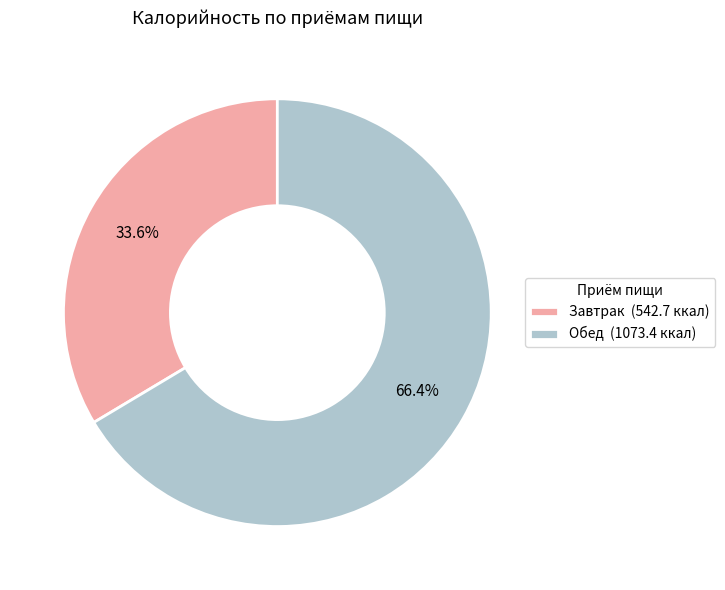

Is it true that Завтрак is 26% of the pie?

False